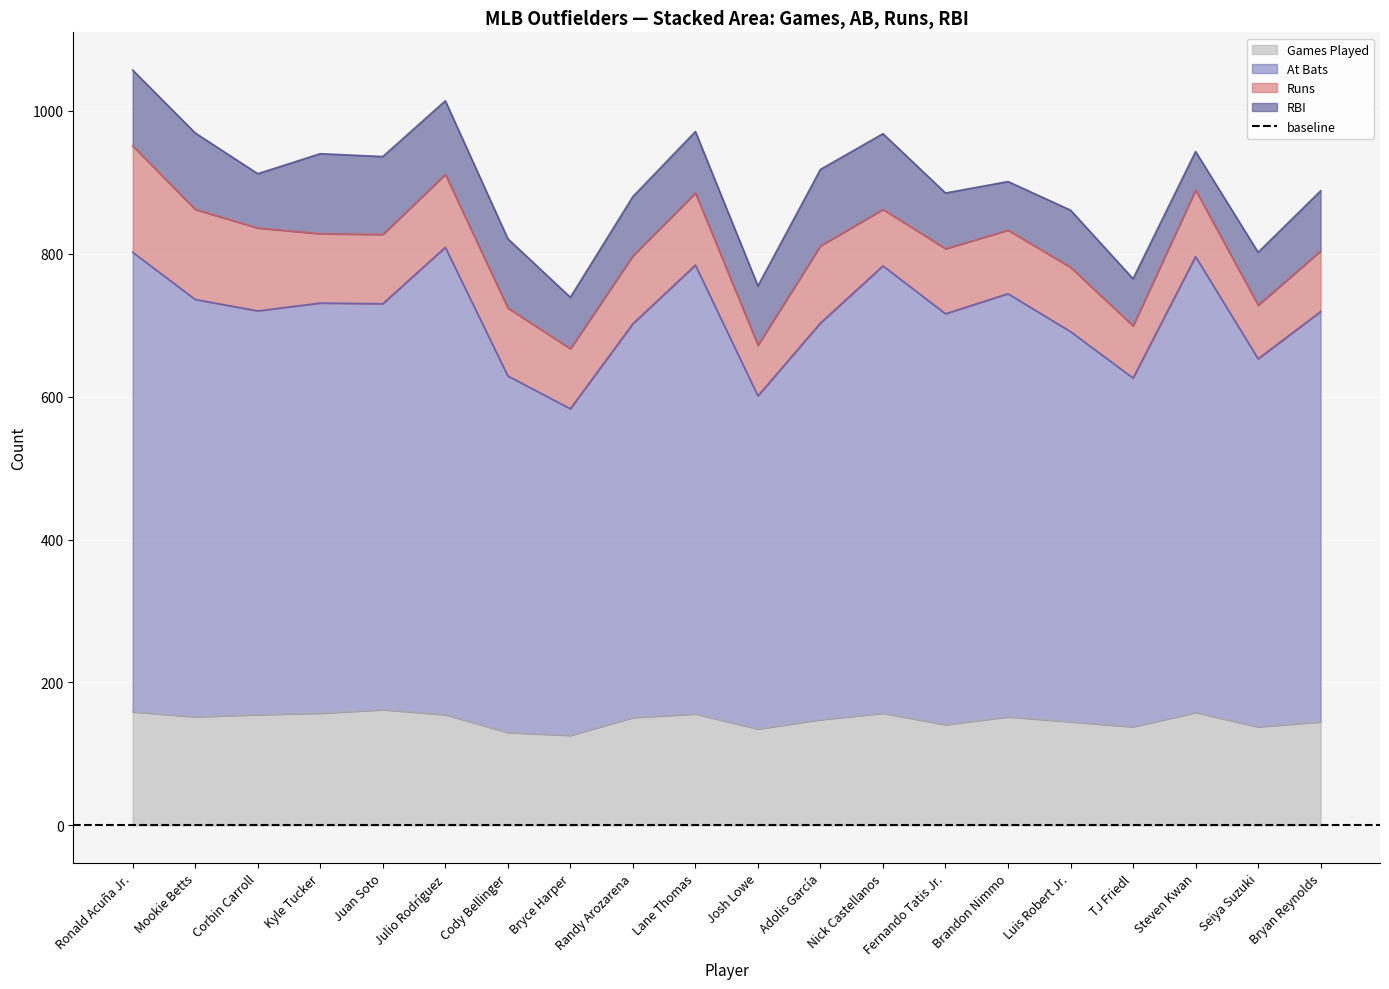

What is the maximum value for Games Played?

162